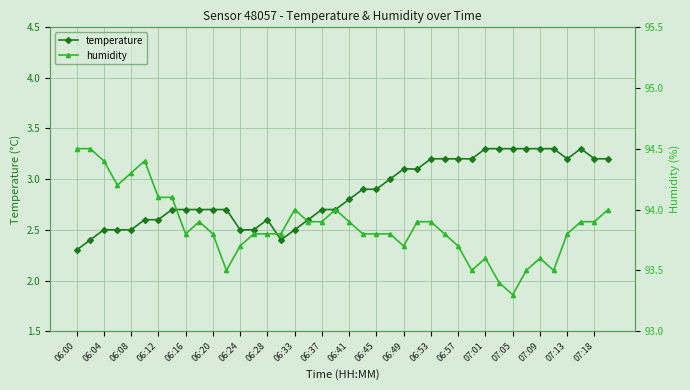

List the series in order of their peak value, lowest first.

temperature, humidity